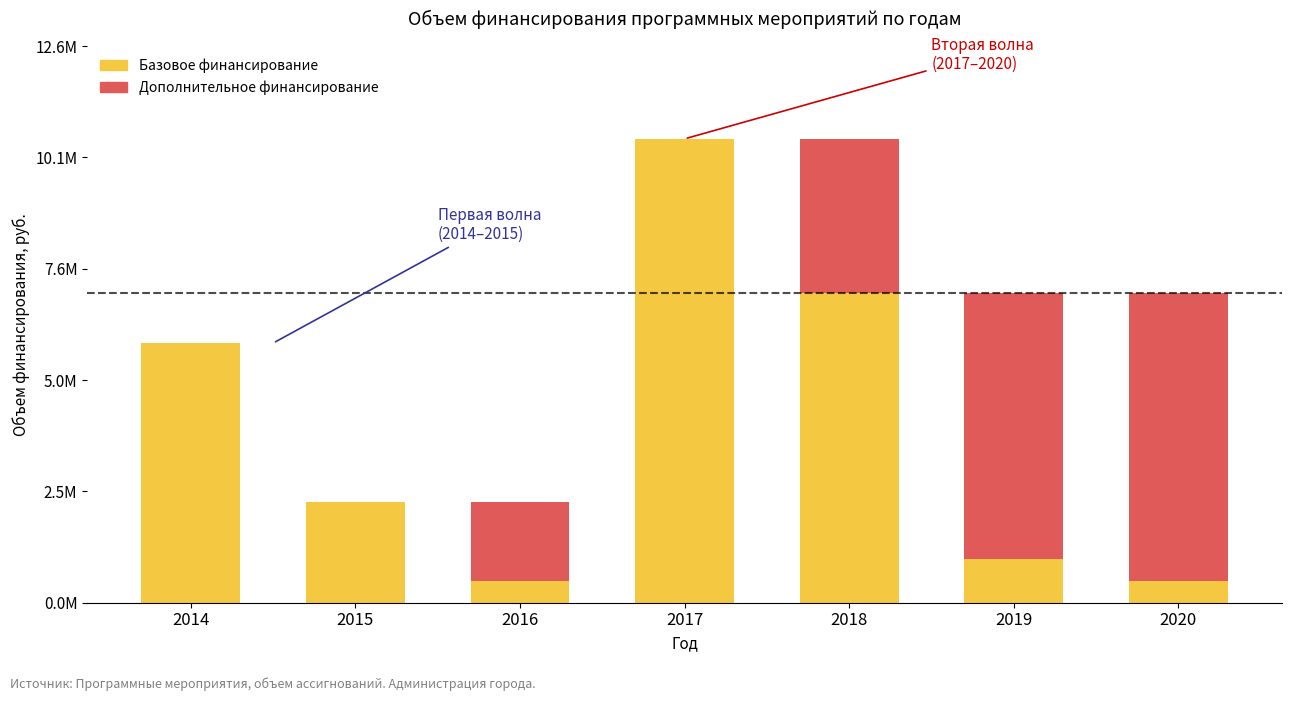

What is the approximate value of Базовое финансирование at 2019?

1000000